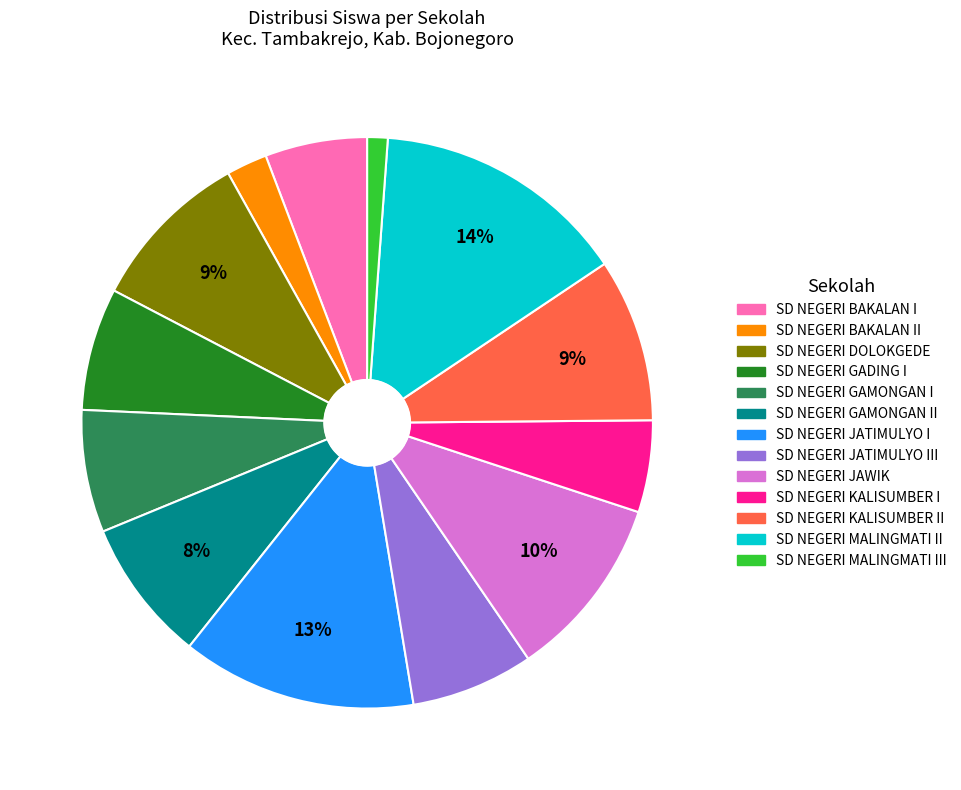

Does any single category account for the majority?

No